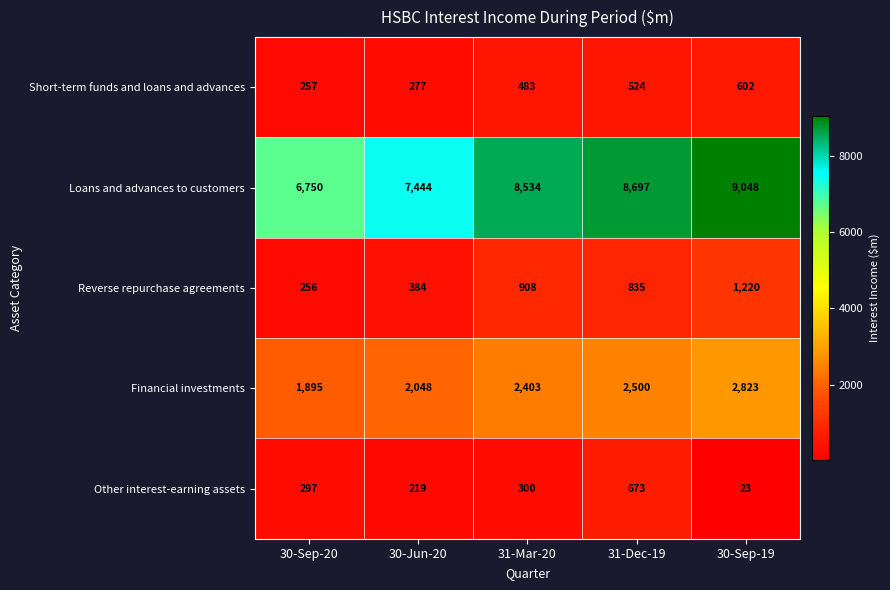

The Other interest-earning assets series shows 70 at 31-Mar-20. True or false?

False